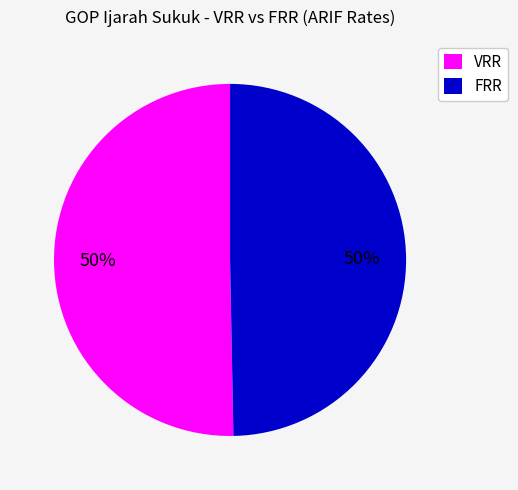

Is it true that FRR is 50% of the pie?

True